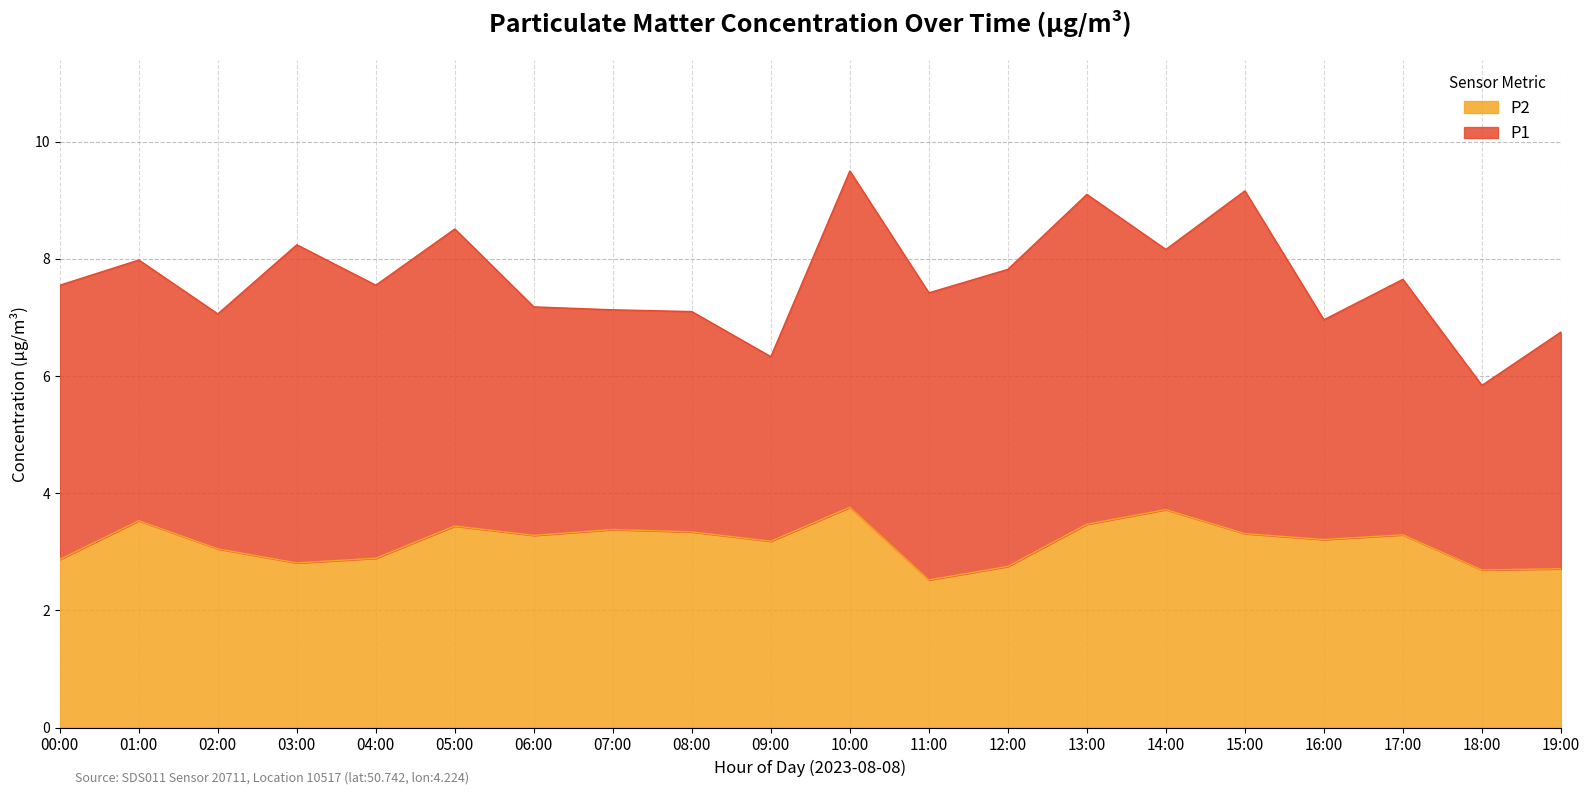

How many data points in P2 are above 3?

13